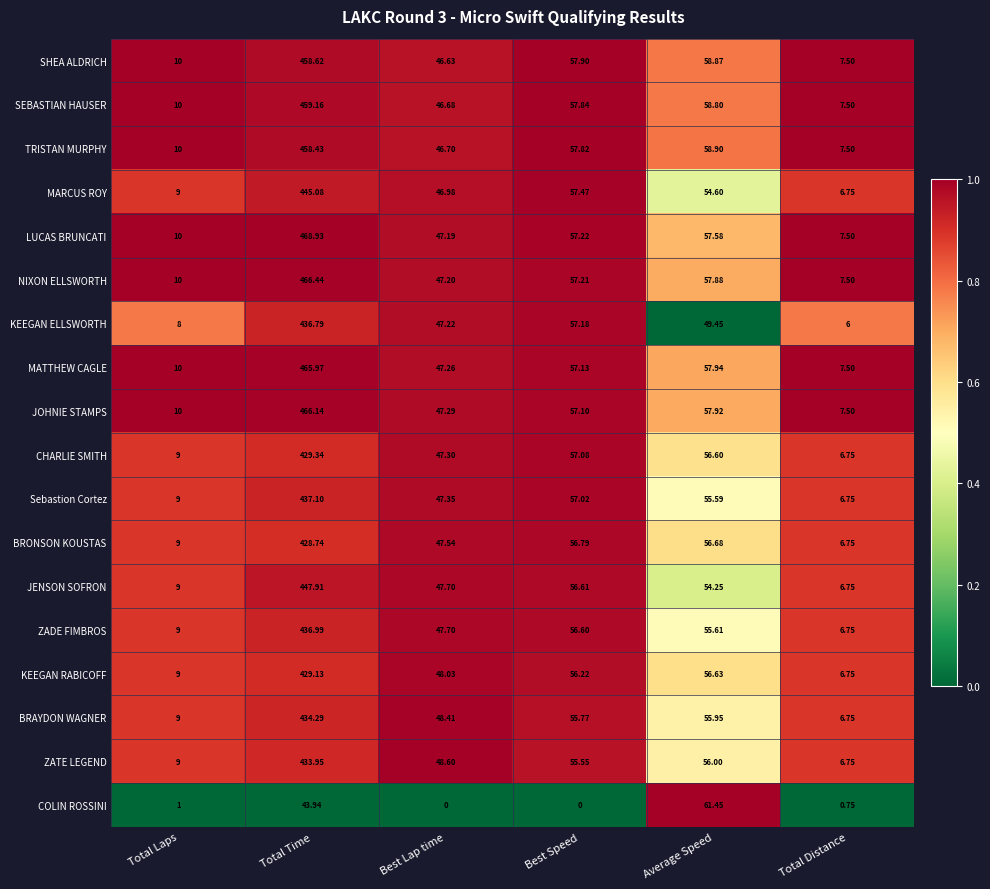

At which category is the sum across all series the highest?

Total Time